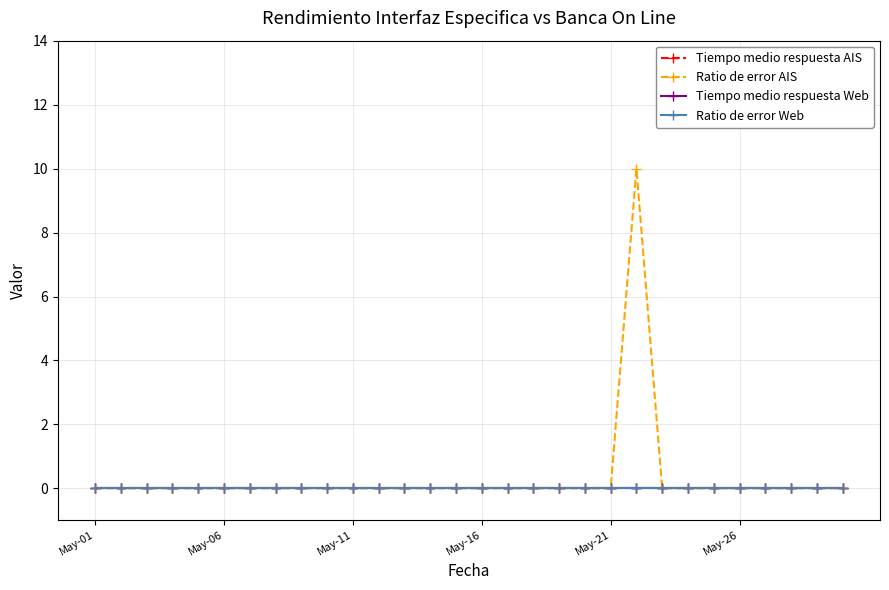

Rank the series by their maximum value, from lowest to highest.

Tiempo medio respuesta AIS, Tiempo medio respuesta Web, Ratio de error Web, Ratio de error AIS